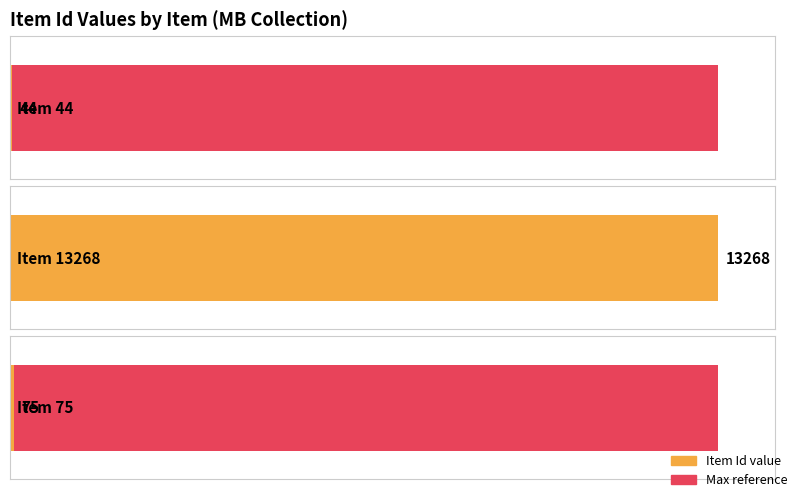

Which has a higher value, Item 13268 or Item 44?

Item 13268